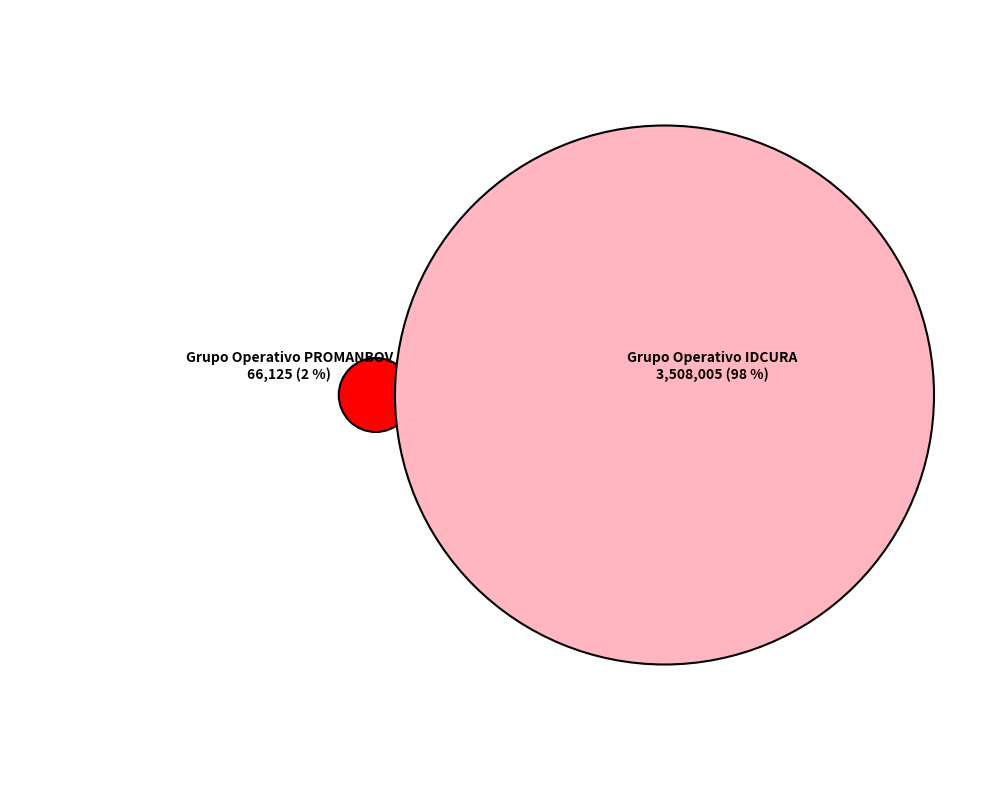

True or false: Grupo Operativo PROMANBOV accounts for 2% of the total.

True